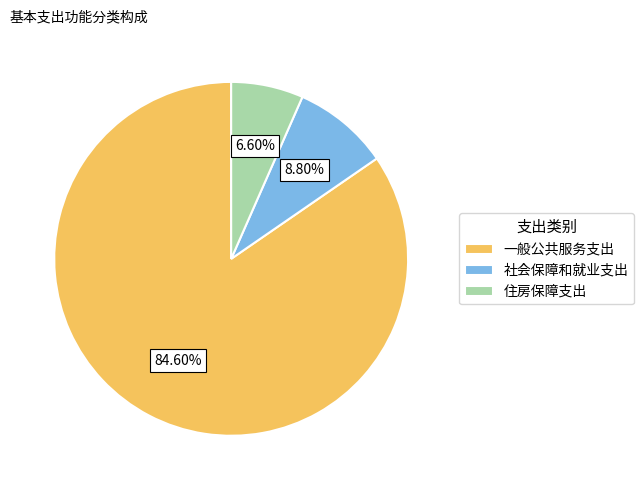

Which category has the smallest portion of the pie?

住房保障支出